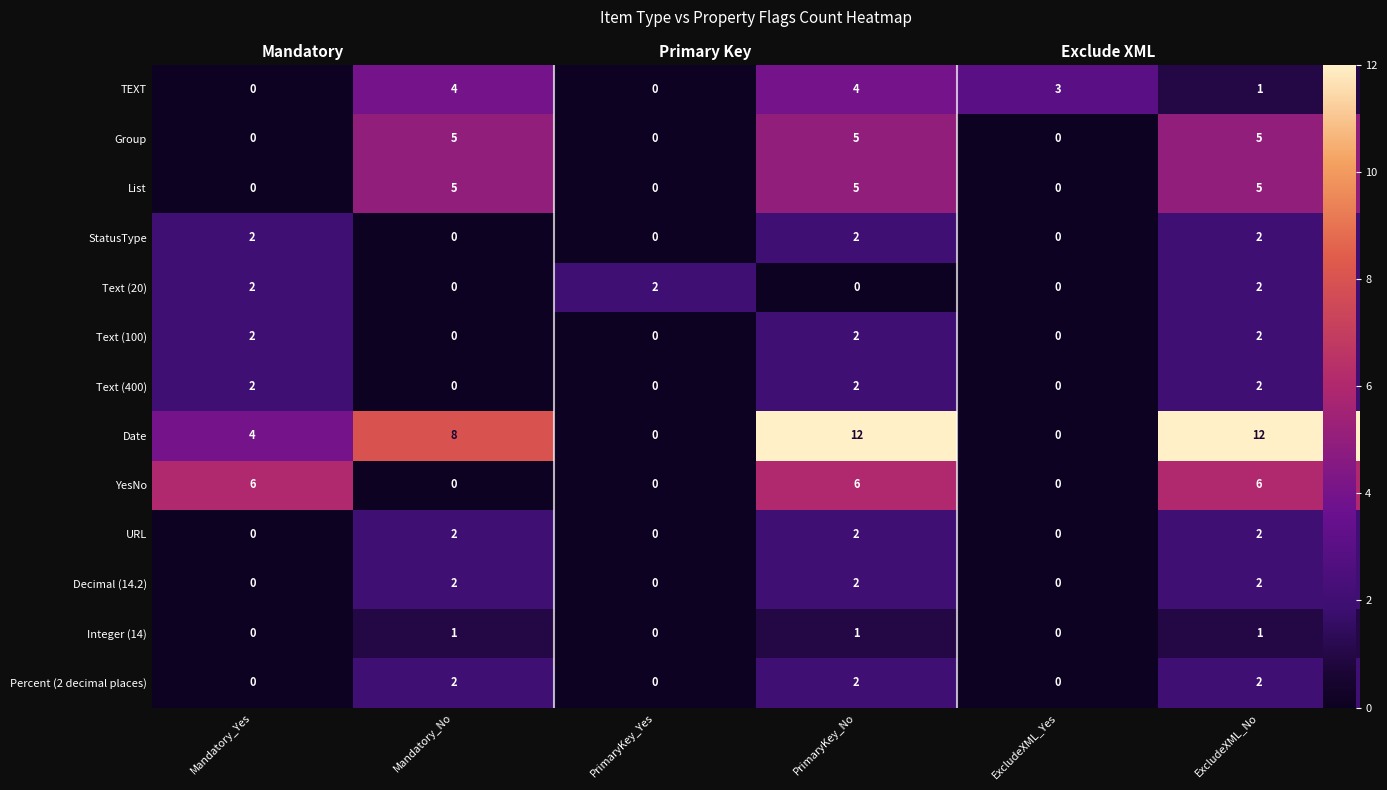

What is the sum of the Group values at ExcludeXML_Yes and ExcludeXML_No?

5